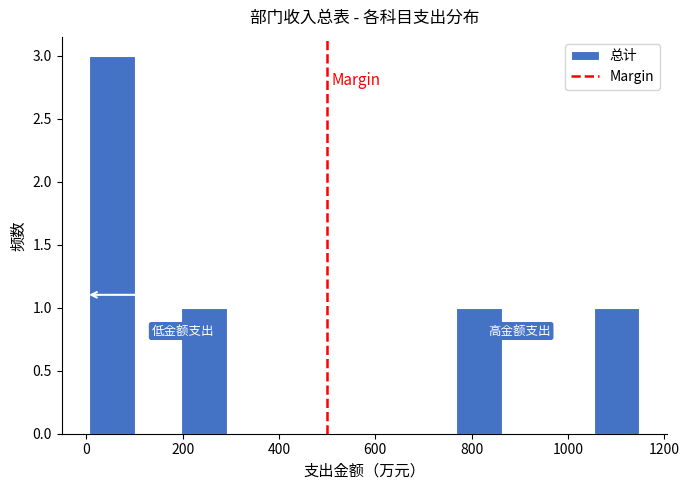

Which range on the x-axis has the tallest bar?

0 to 100